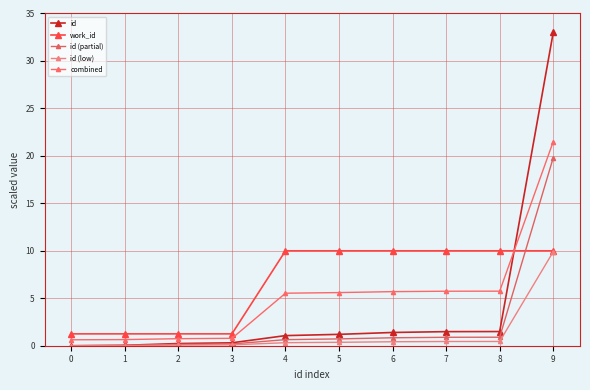

List the series in order of their peak value, highest first.

id, combined, id (partial), work_id, id (low)